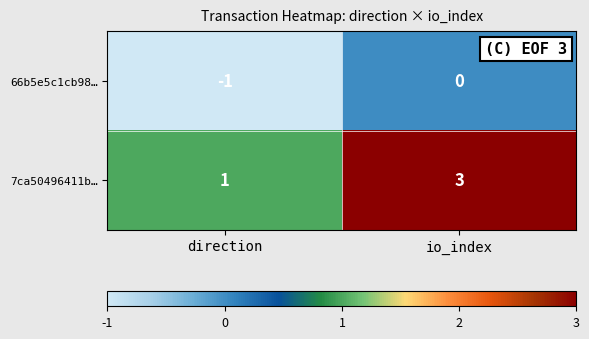

Reading left to right, transcribe all the data shown in this chart.

66b5e5c1cb98…: direction=-1	io_index=0
7ca50496411b…: direction=1	io_index=3